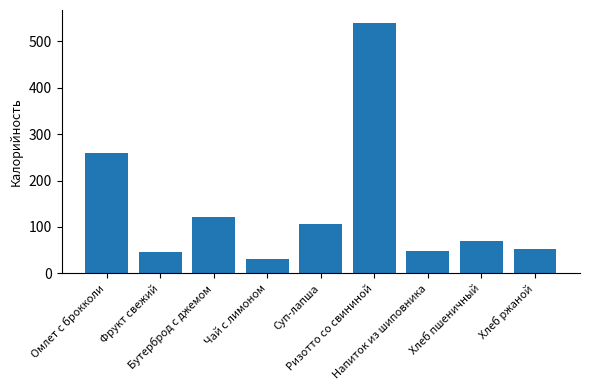

What is the value of the 9th bar from the left?

52.2